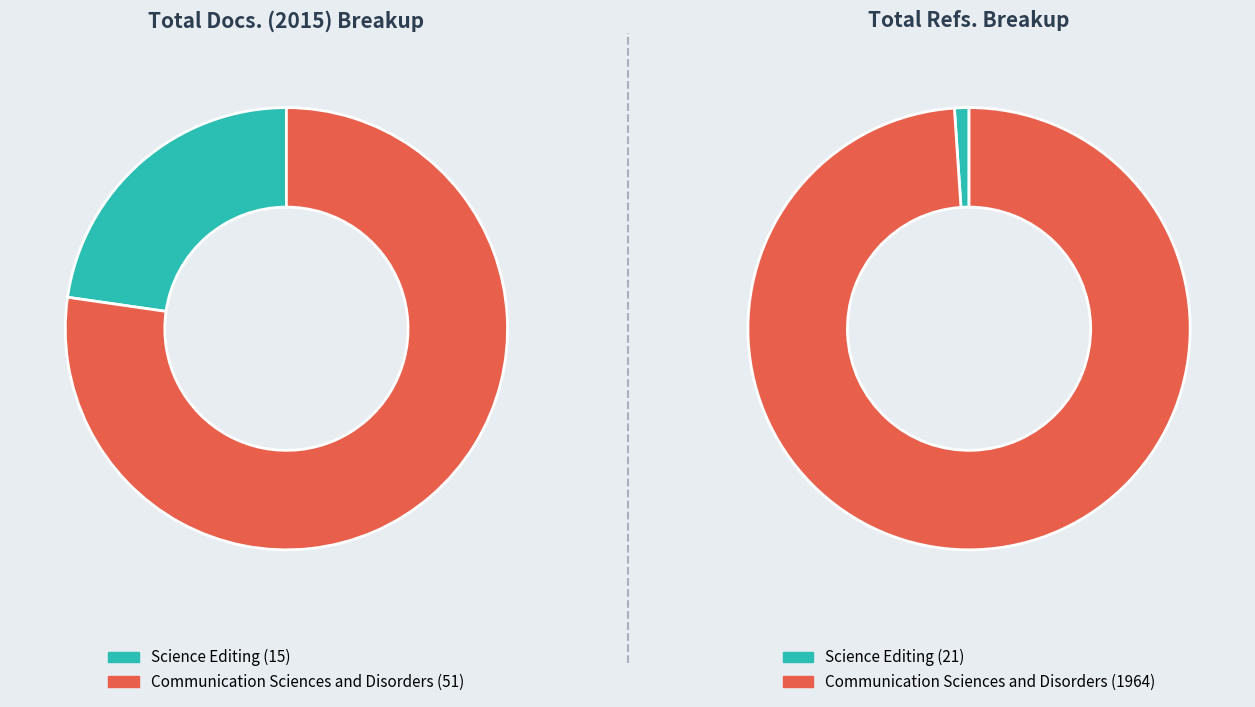

To the nearest percent, what percentage of the pie is Communication Sciences and Disorders?

77%